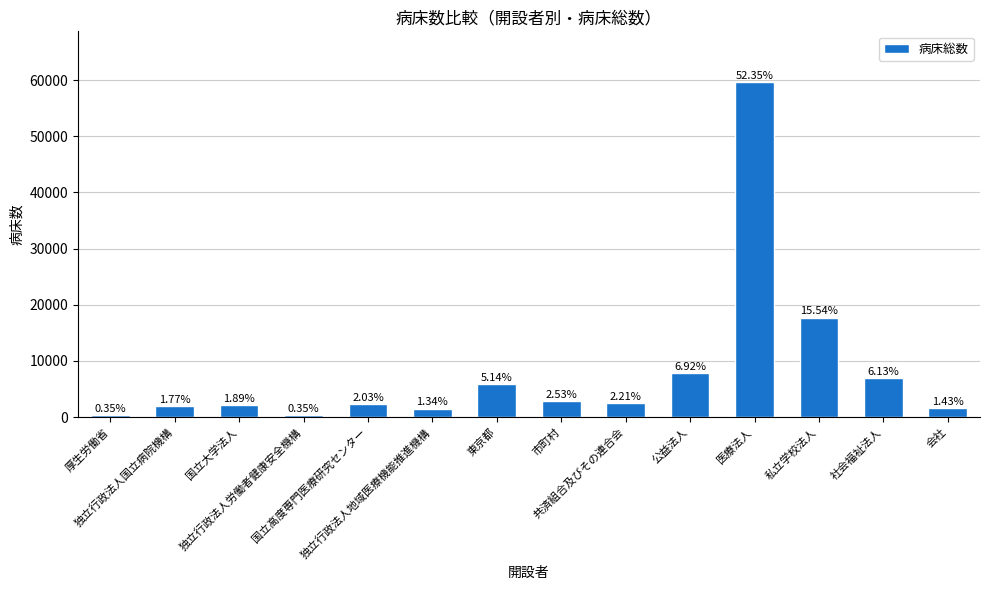

What is the label of the 3rd bar from the right?

私立学校法人